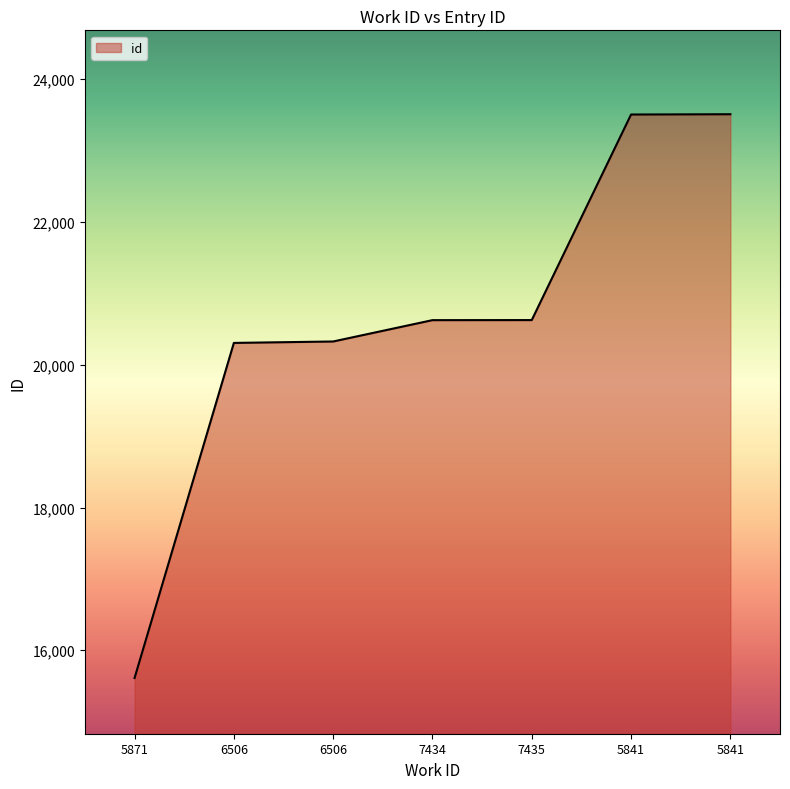

The value at 5841 is 9496. True or false?

False